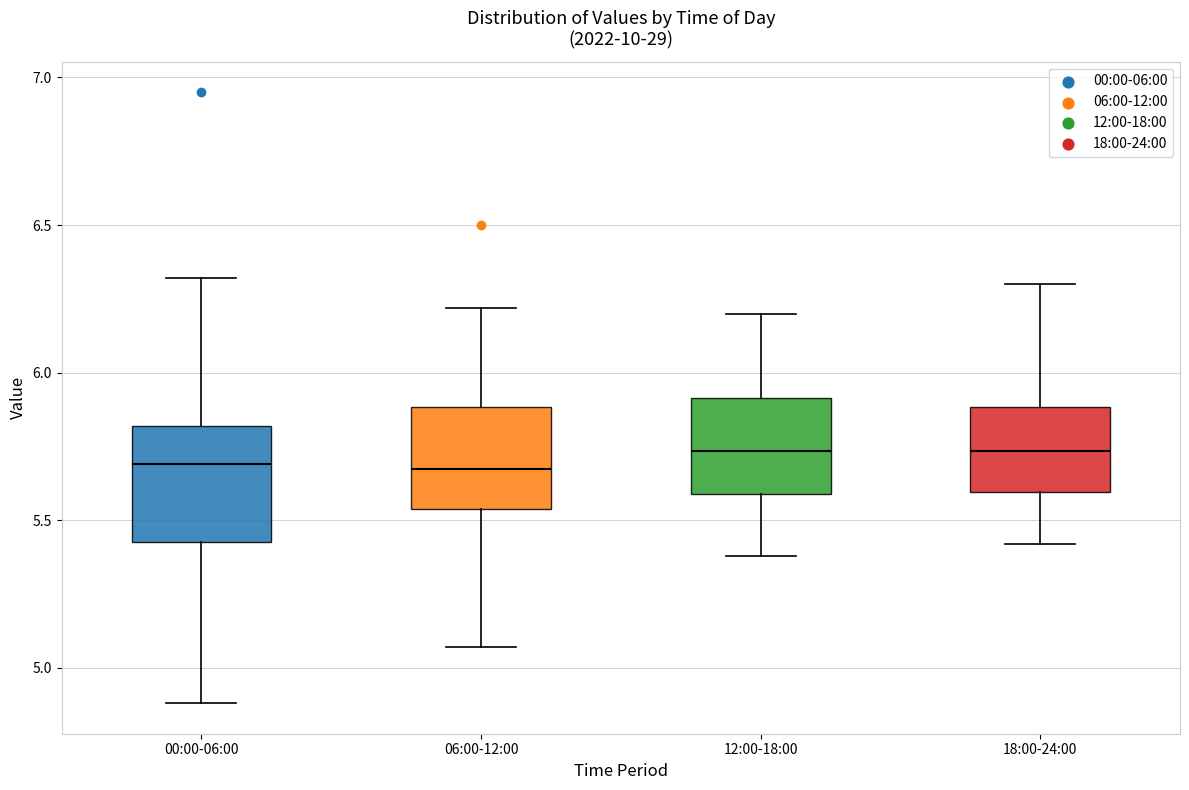

Reading left to right, transcribe this box plot: for each box, give where its median line is, the range the box spans, and where its two whiskers end, as read against the y-axis. The values are not printed on the chart, so give them approximately, as read against the axis.

00:00-06:00: median 5.70, box 5.45 to 5.80, whiskers 4.90 to 6.30
06:00-12:00: median 5.70, box 5.55 to 5.90, whiskers 5.05 to 6.20
12:00-18:00: median 5.75, box 5.60 to 5.90, whiskers 5.40 to 6.20
18:00-24:00: median 5.75, box 5.60 to 5.90, whiskers 5.40 to 6.30